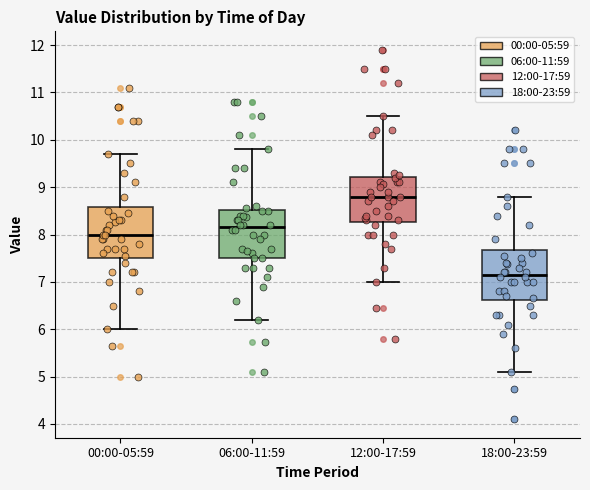

Where does the median line of the box for 06:00-11:59 sit on the y-axis? The values are not printed on the chart, so give them approximately, as read against the axis.

8.2